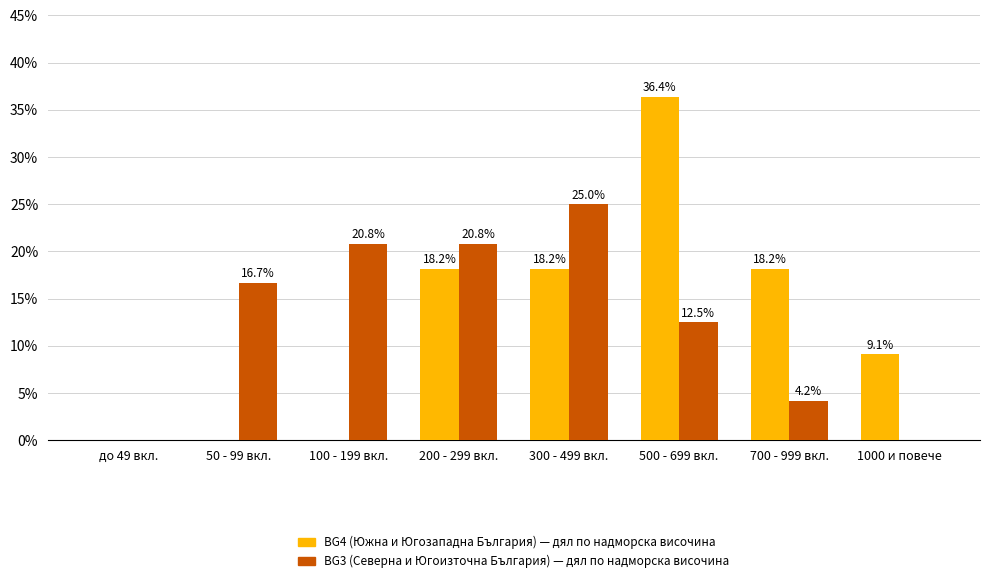

What is the greatest value displayed?

36.4